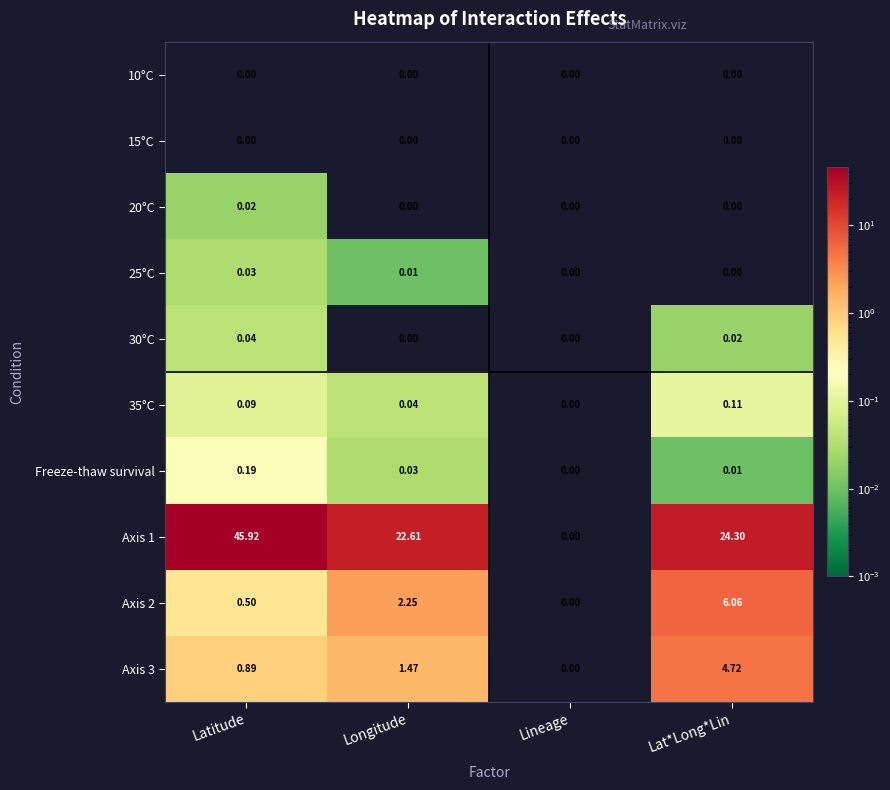

What is the total value across all series at Latitude?

47.7